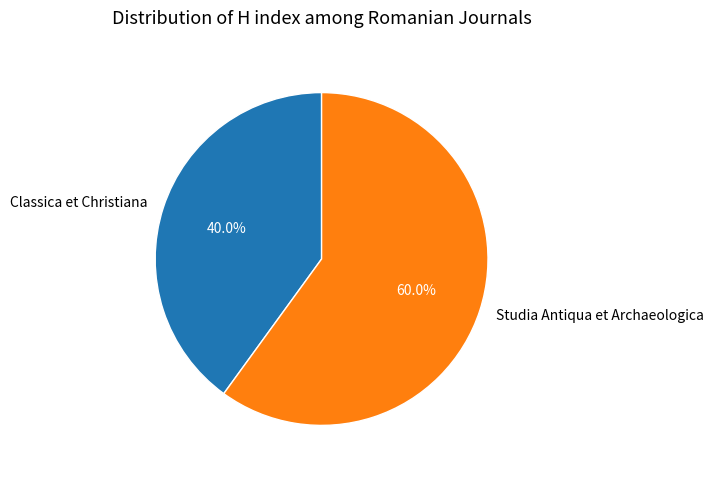

Which slice is the smallest?

Classica et Christiana